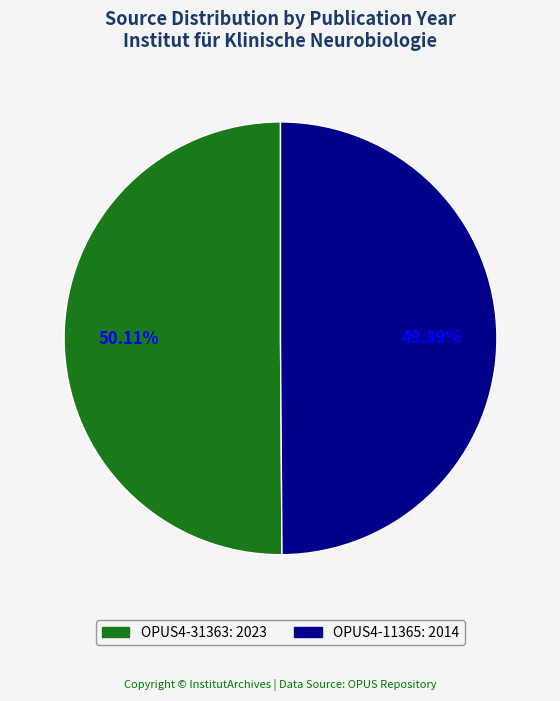

Is there a majority slice in this chart?

Yes